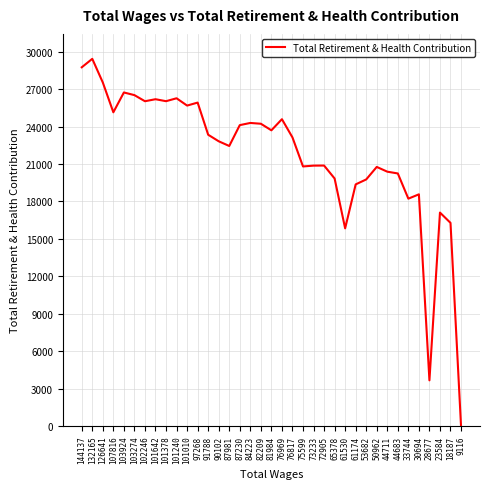

Between 50962 and 101240, which is larger?

101240